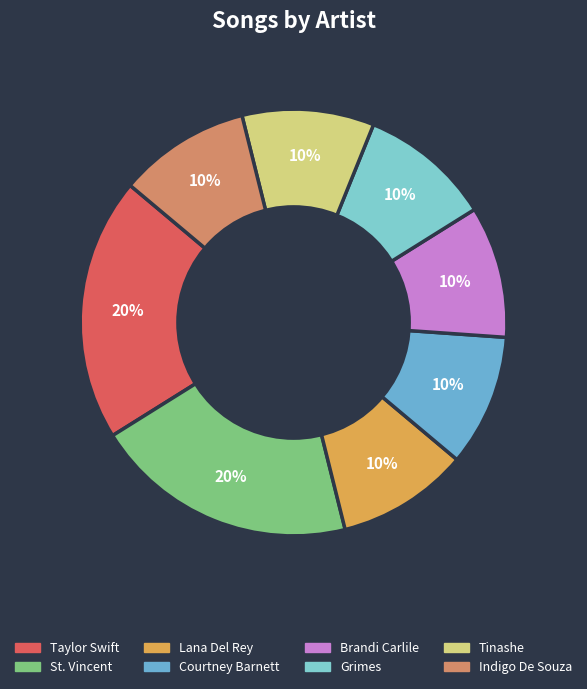

To the nearest percent, what is the average slice percentage?

12%